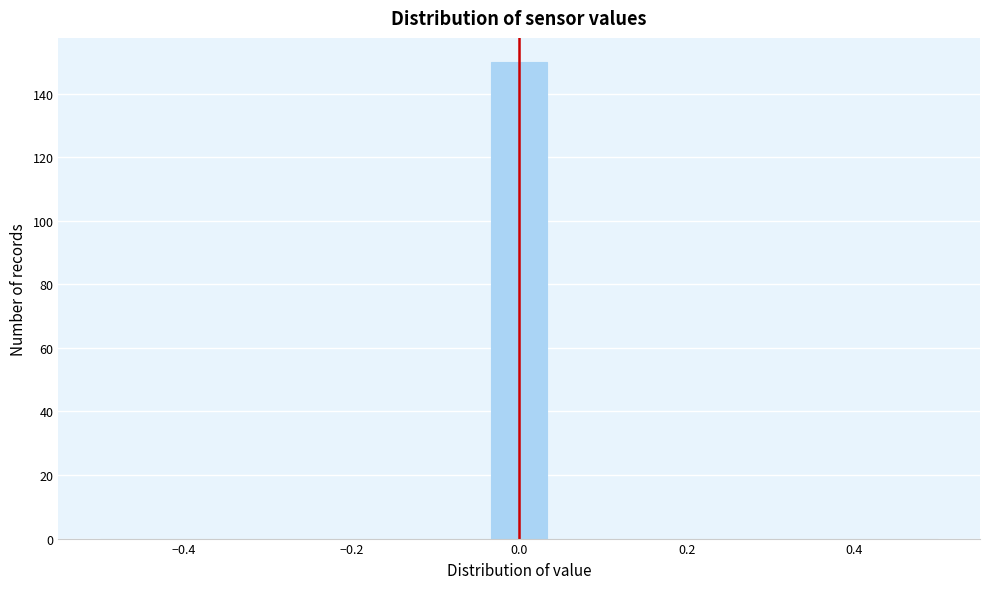

Read against the x-axis, roughly where is the centre of the tallest bar?

0.00